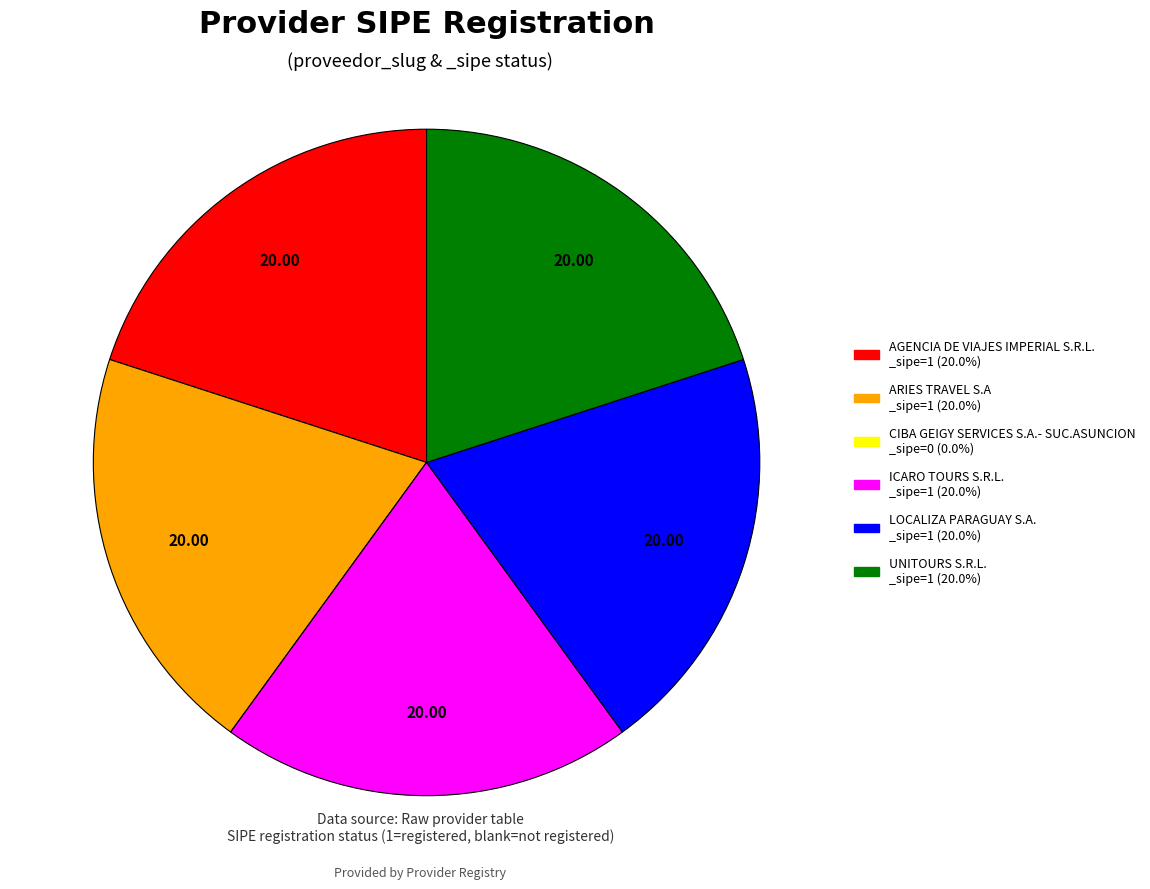

Does ICARO TOURS S.R.L. account for over 50% of the chart?

No